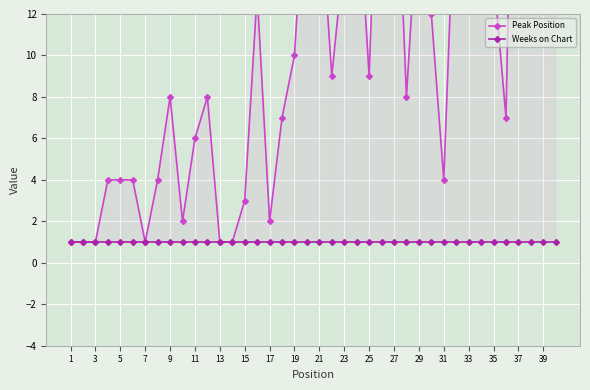

True or false: Weeks on Chart and Peak Position intersect in this chart.

False